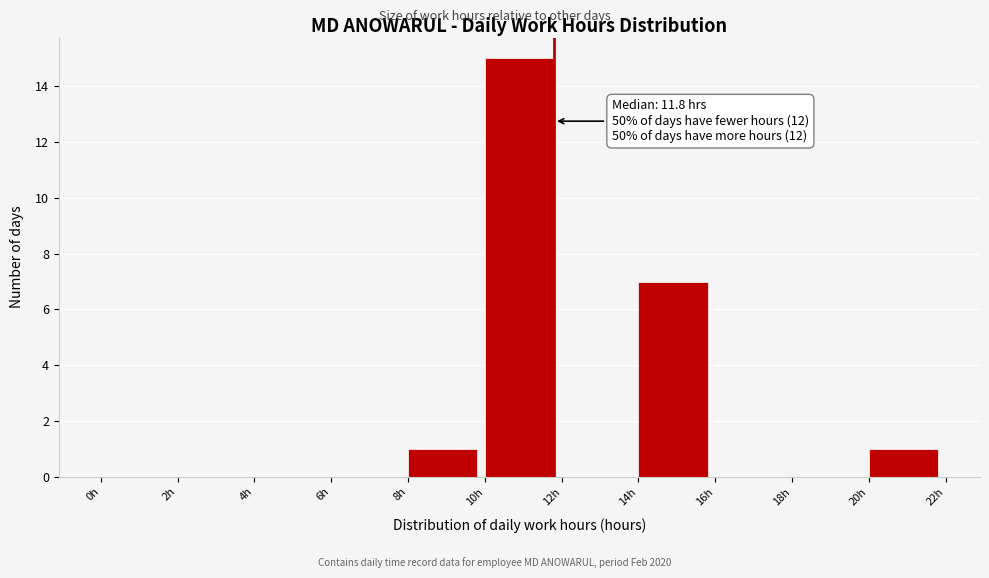

Over which range of the x-axis is the bar tallest?

10 to 12